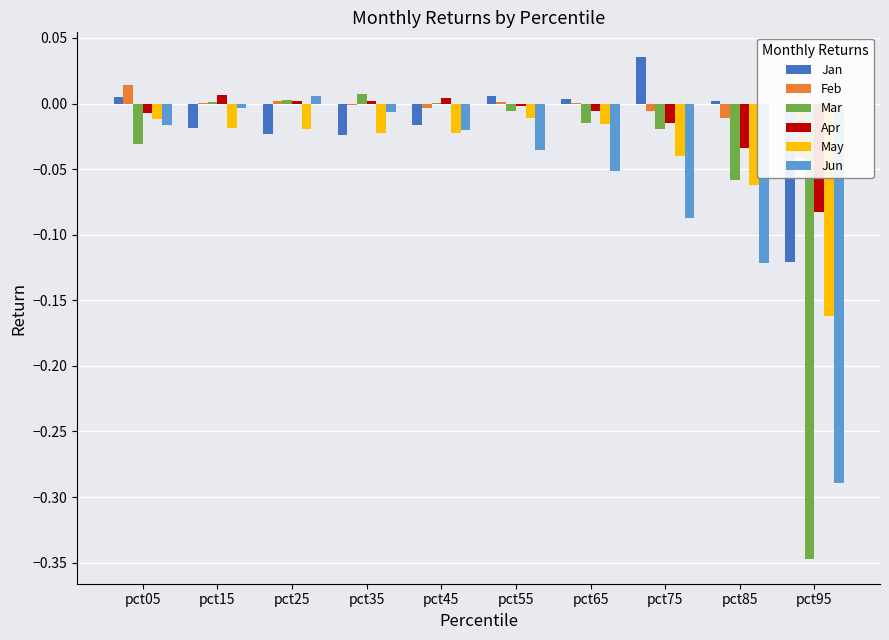

Which has a higher value, pct85 or pct15?

pct85